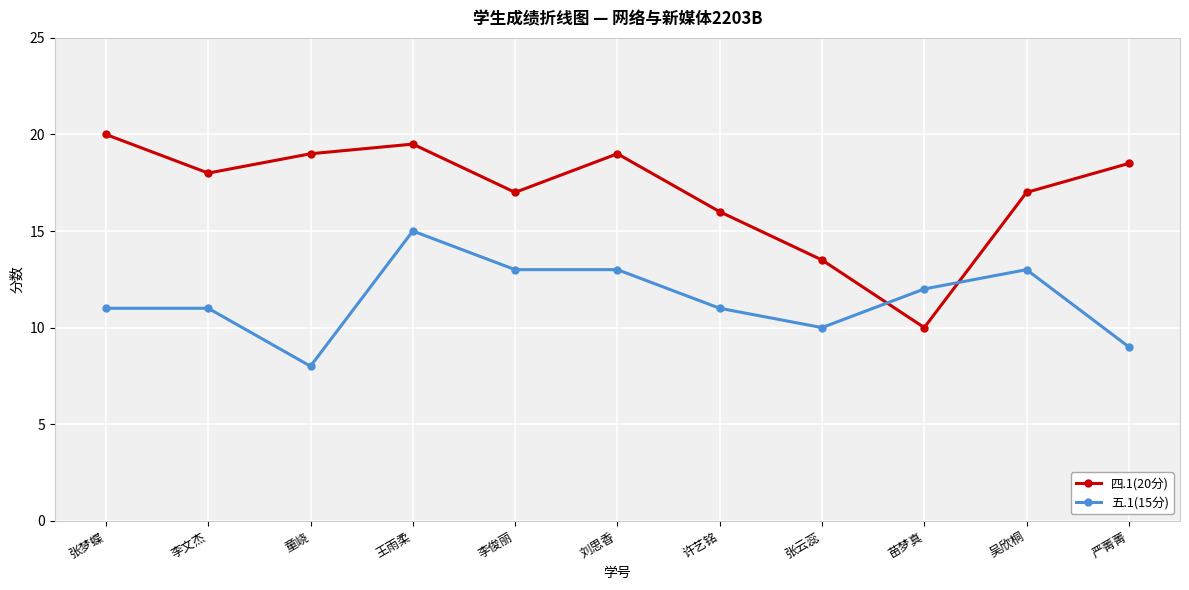

The value of 四.1(20分) at 童峣 is 19.0. True or false?

True